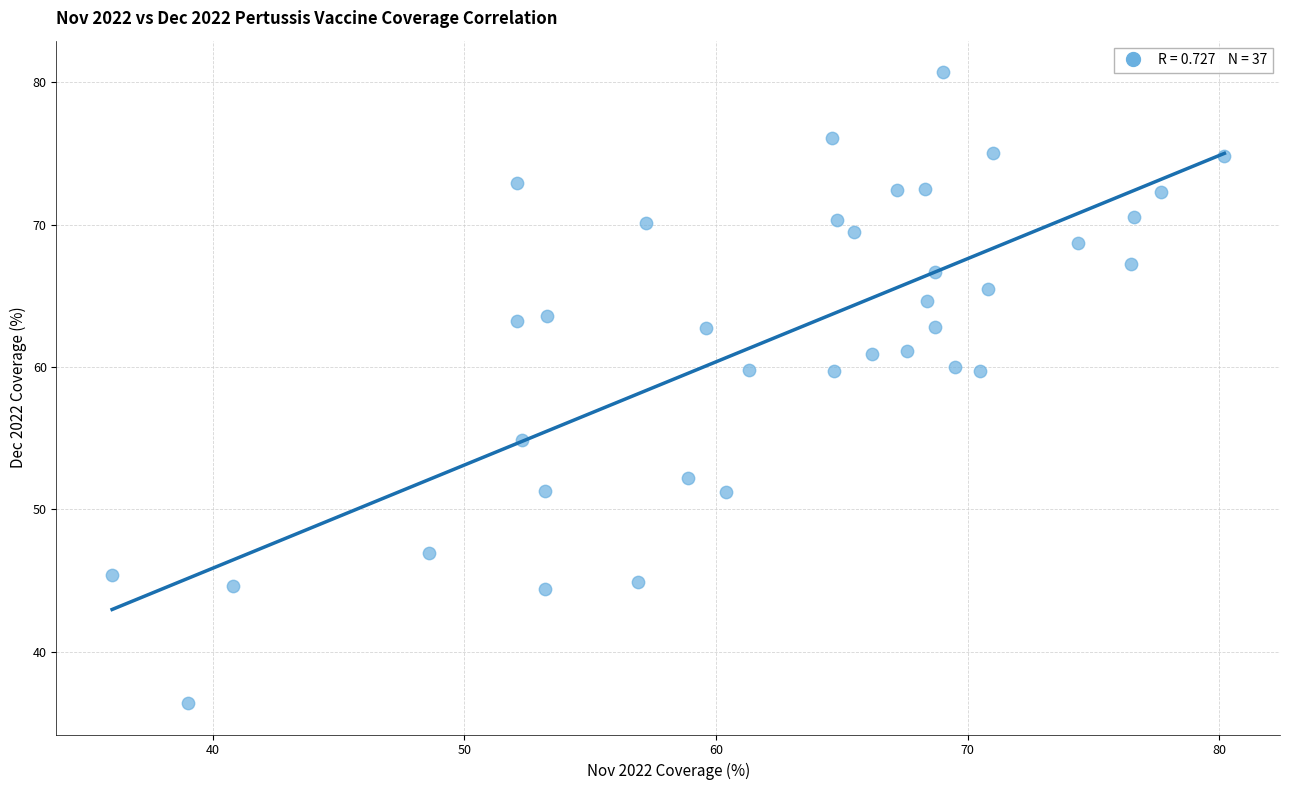

What is the range of Y values (max minus min)?

44.3